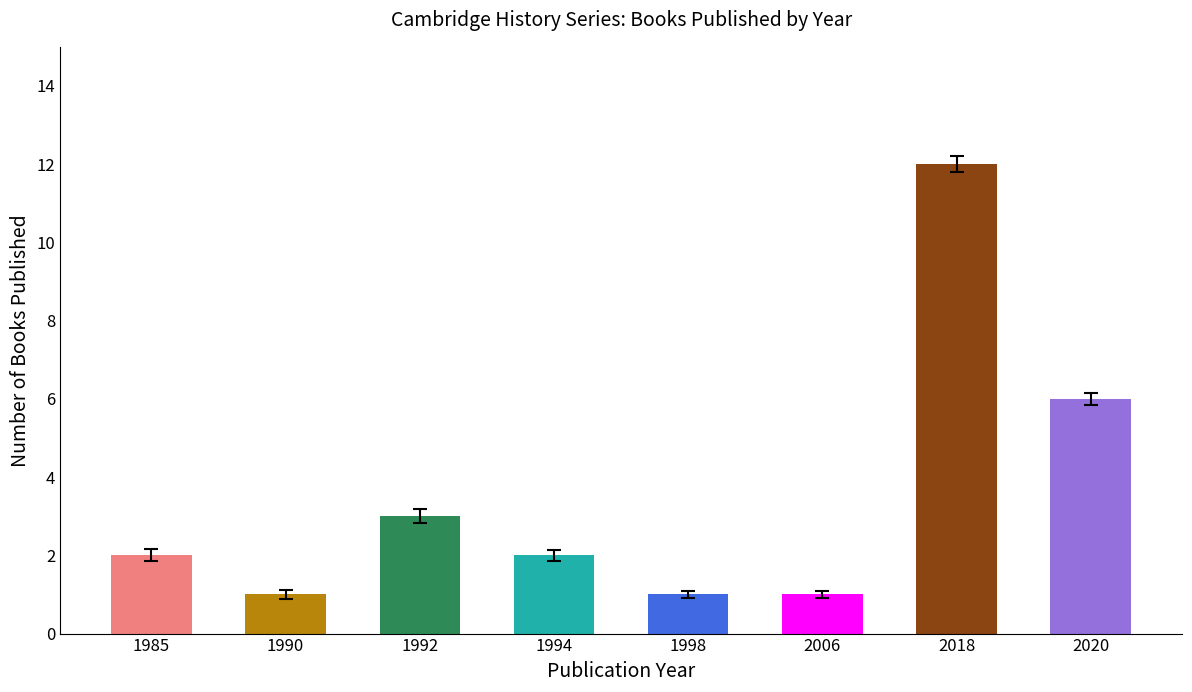

True or false: the data shows 1 at 1998.

True